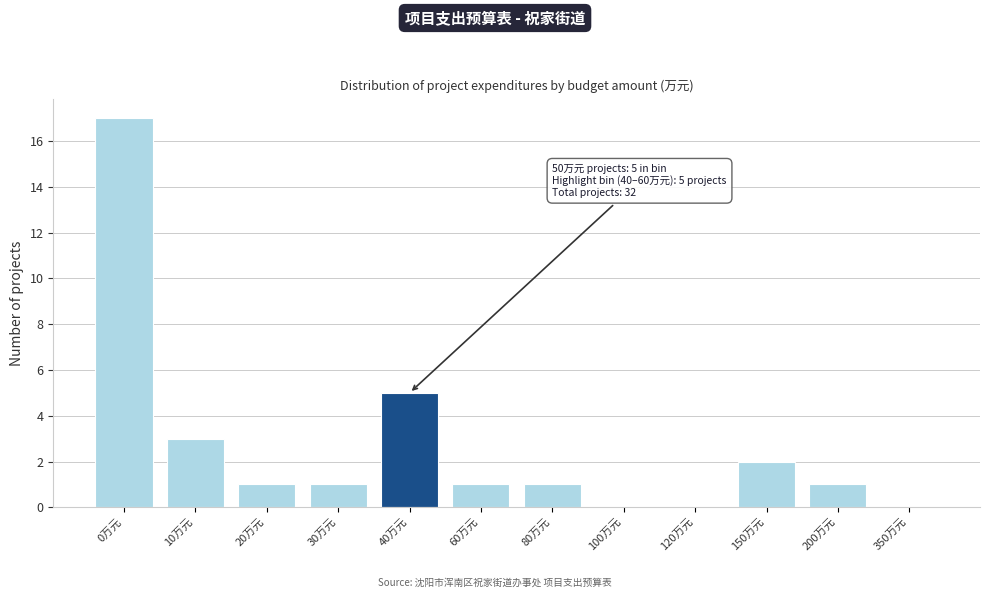

Reading left to right, what are all the values shown in this chart?

0万元=17	10万元=3	20万元=1	30万元=1	40万元=5	60万元=1	80万元=1	100万元=0	120万元=0	150万元=2	200万元=1	350万元=0